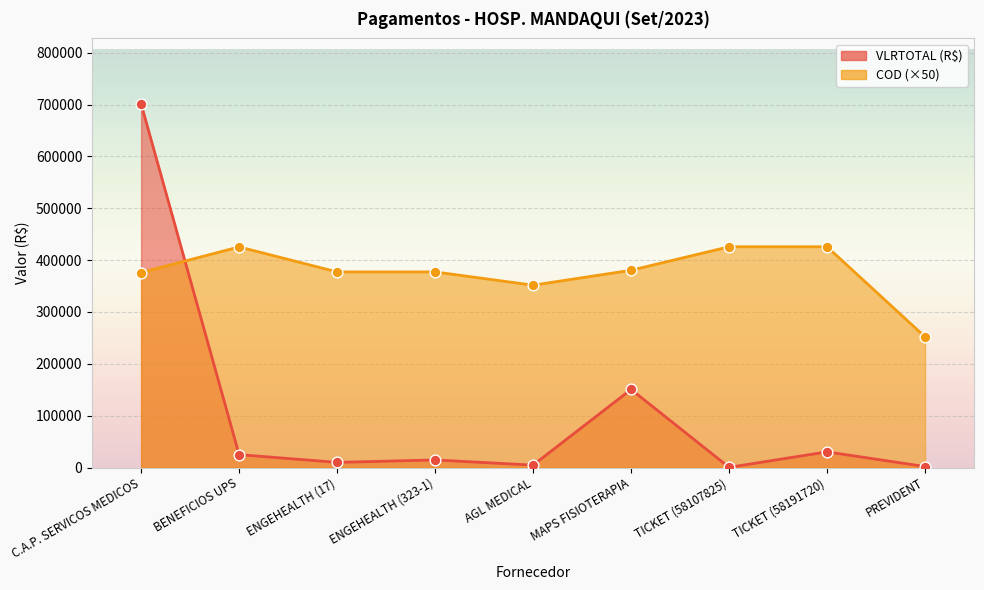

Is the value of VLRTOTAL at ENGEHEALTH (323-1) greater than the value of COD at BENEFICIOS UPS?

No